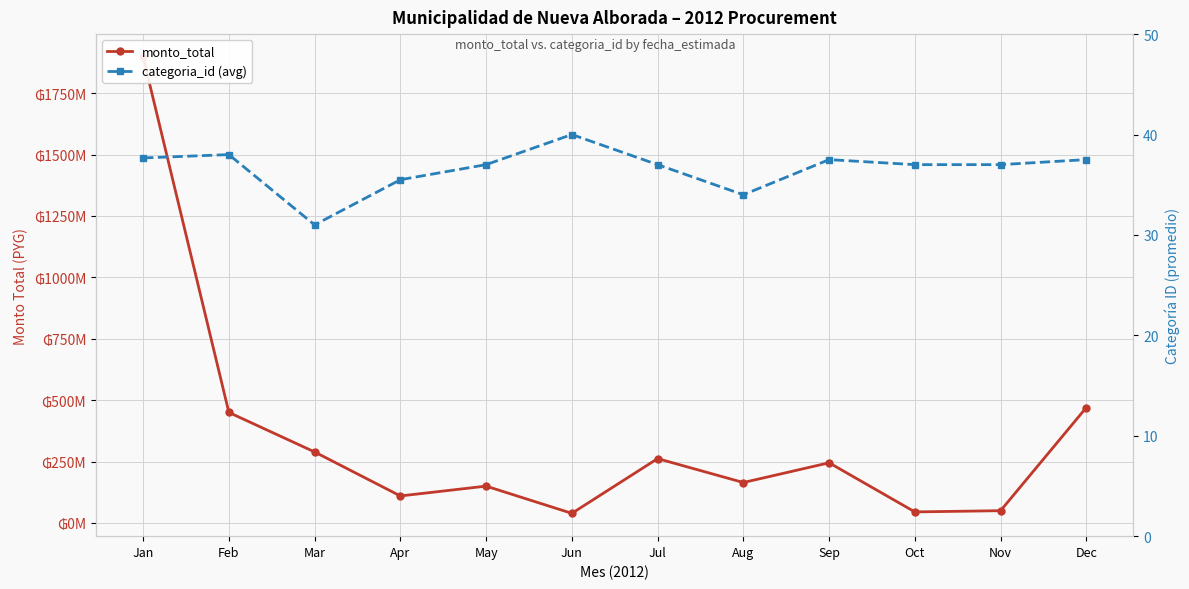

Is it true that categoria_id (avg) equals 63.6 at Jul?

False